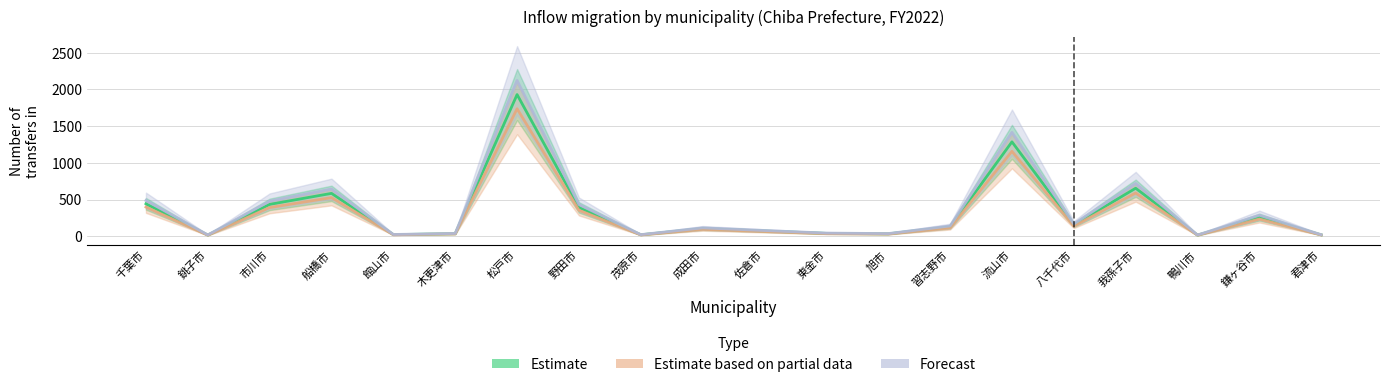

How many lines are shown in the chart?

3